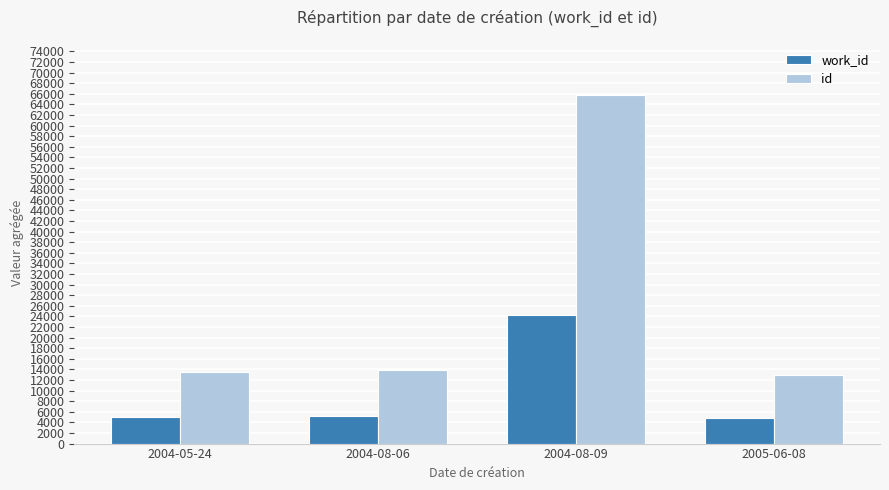

What is the sum of all id values?

106139